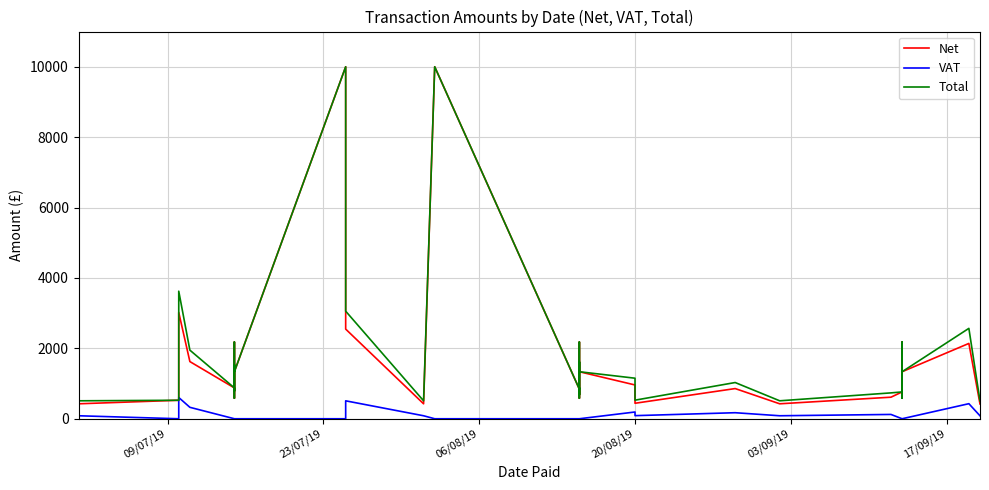

The VAT series shows 278.8 at 13. True or false?

False